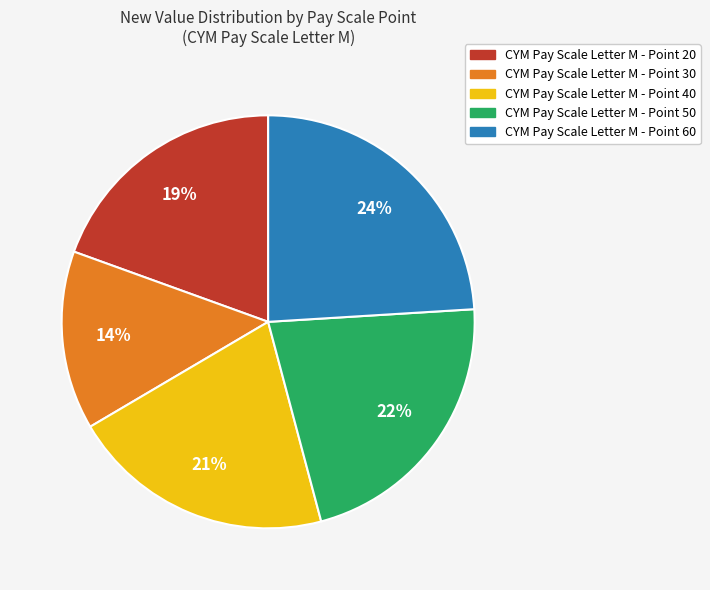

To the nearest percent, what is the average slice percentage?

20%